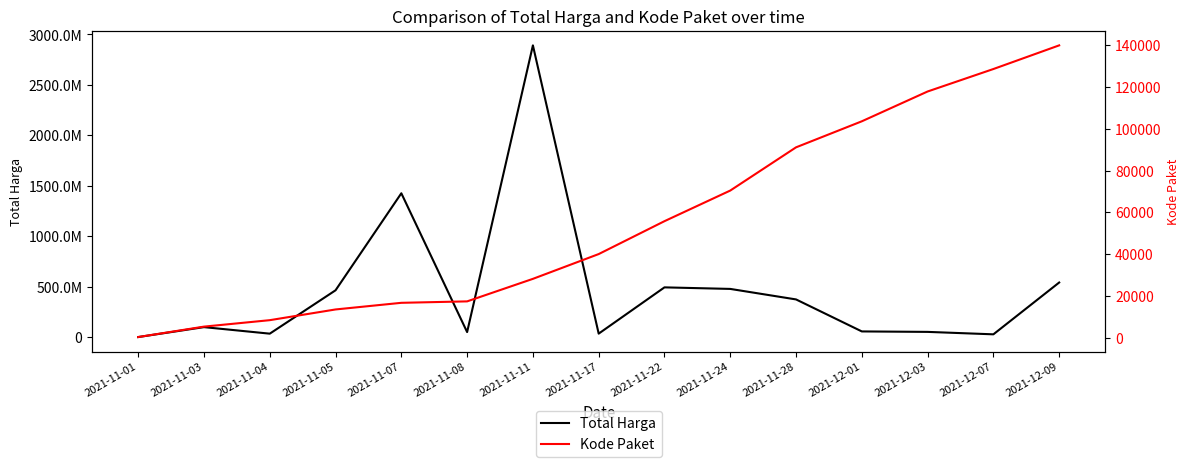

What is the average value of the Kode Paket series?

55856